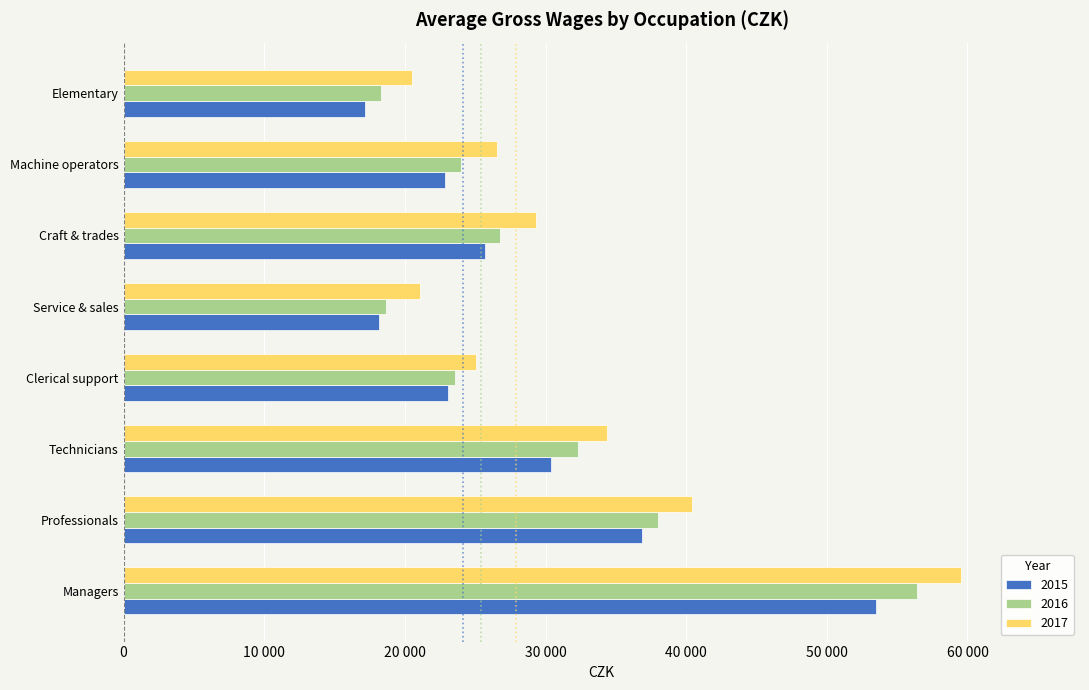

What are all the series names shown in the legend?

2015, 2016, 2017